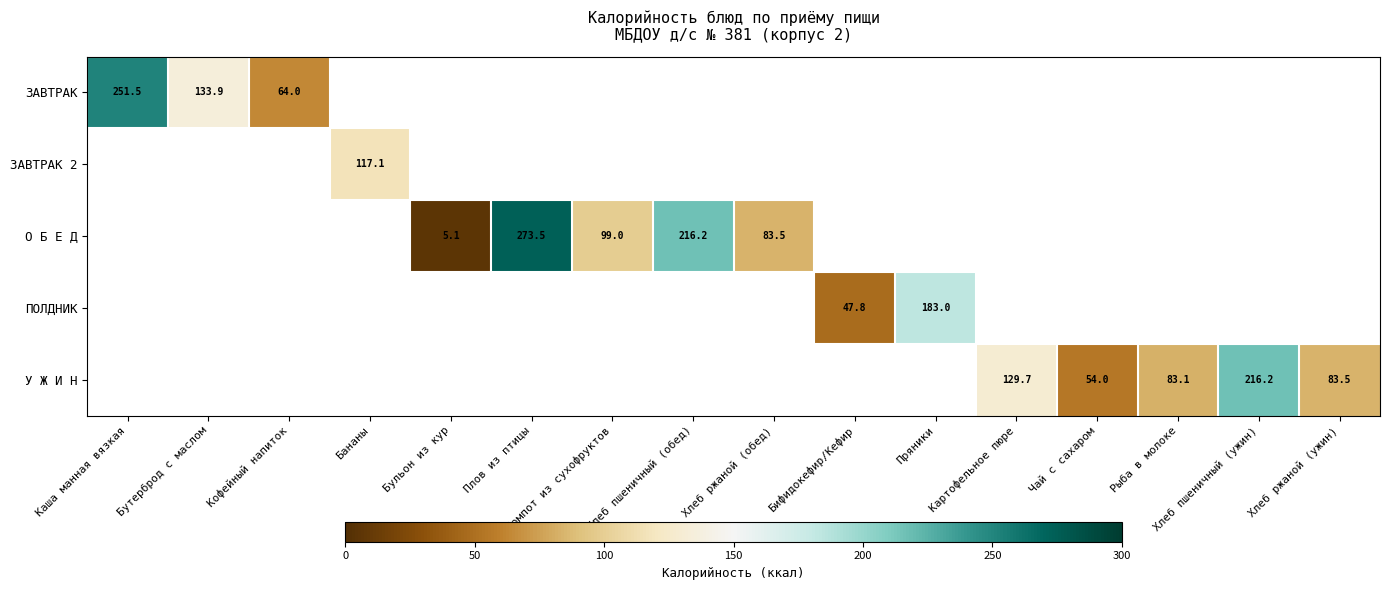

How many positive values does the ЗАВТРАК 2 series have?

1